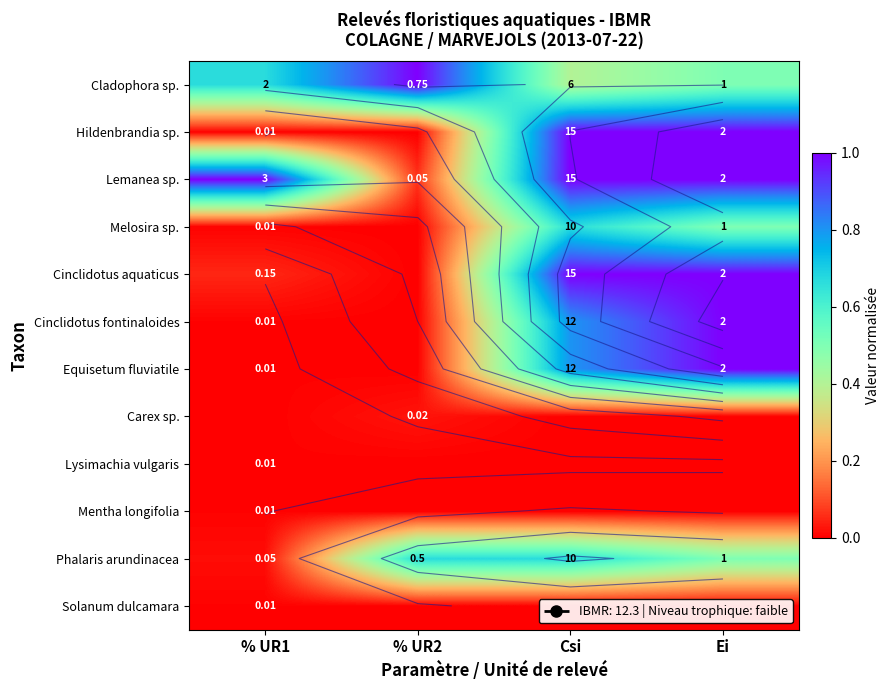

Count the number of categories in the chart.

4